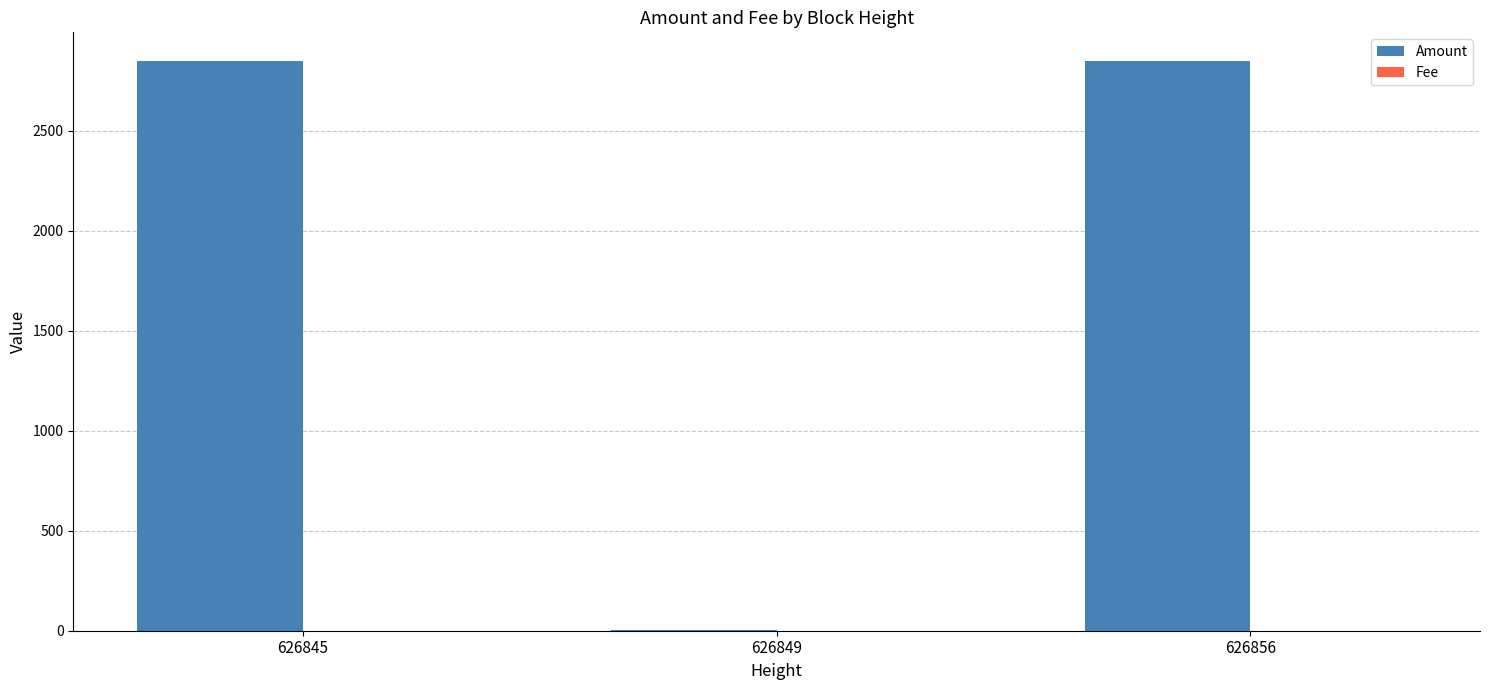

True or false: Amount has a value of 2849.4 at 626845.

True